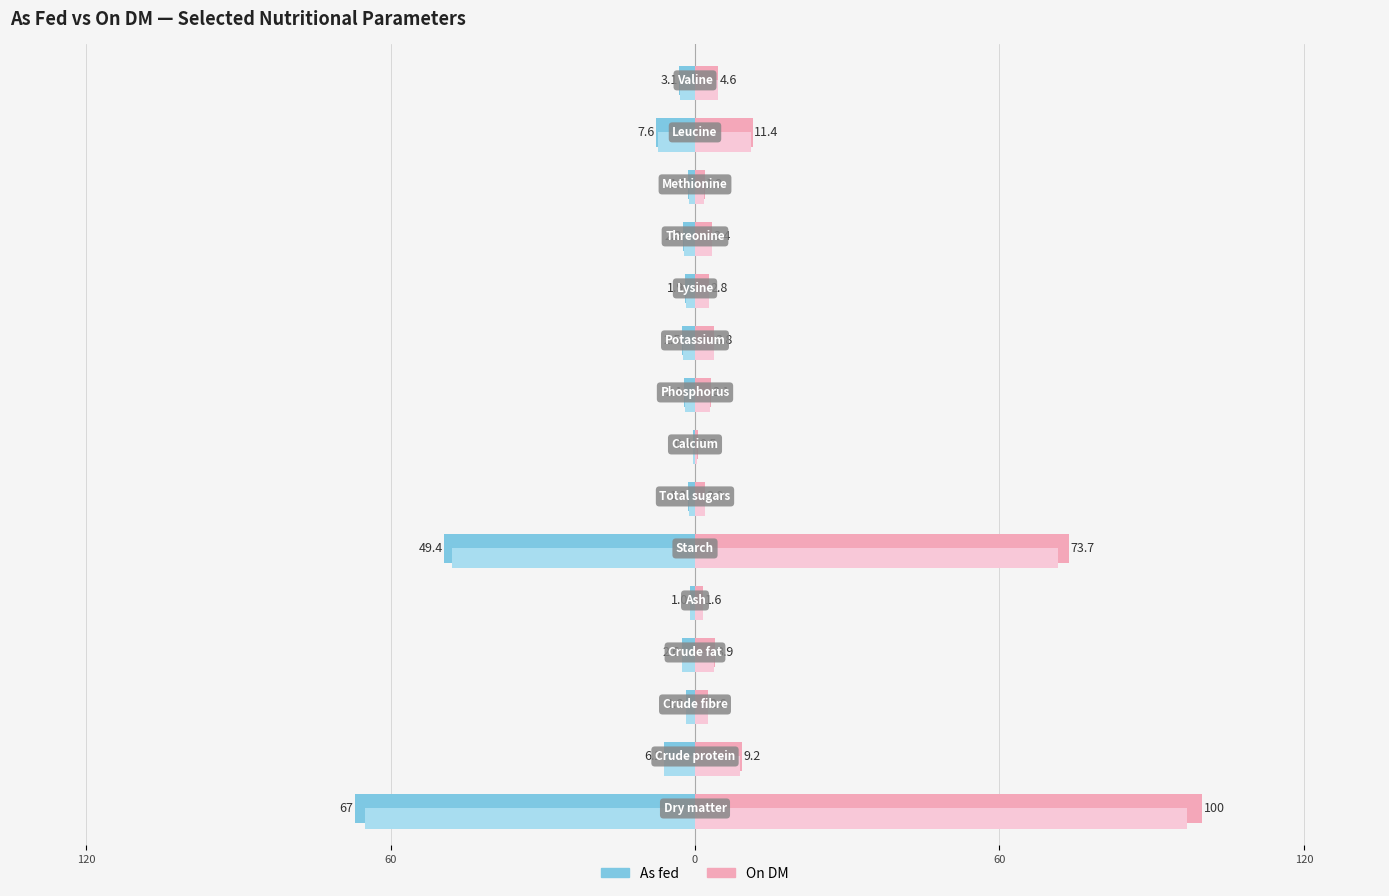

What is the difference between the On DM values at 11 and 13?

8.0